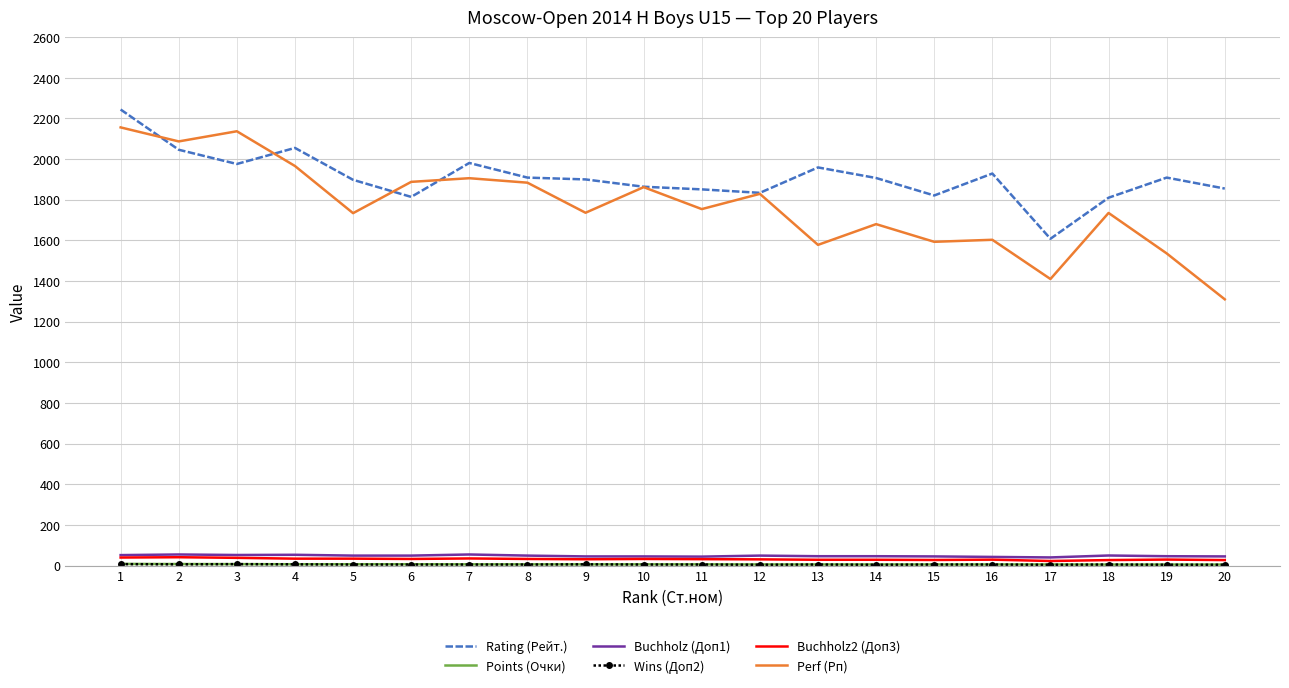

At which label does Perf (Рп) reach its minimum?

20